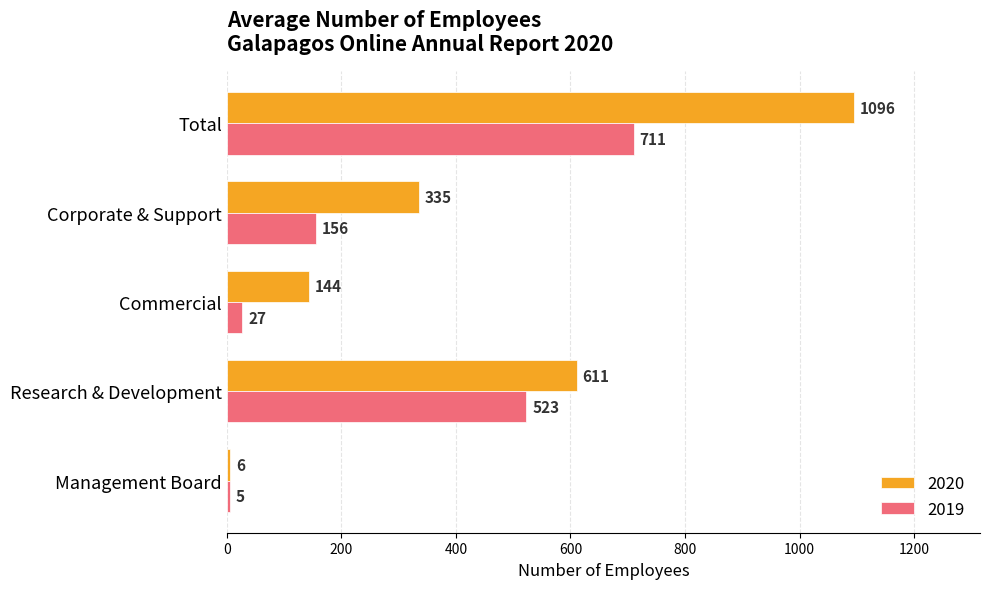

What is the lowest value of the 2019 series?

5